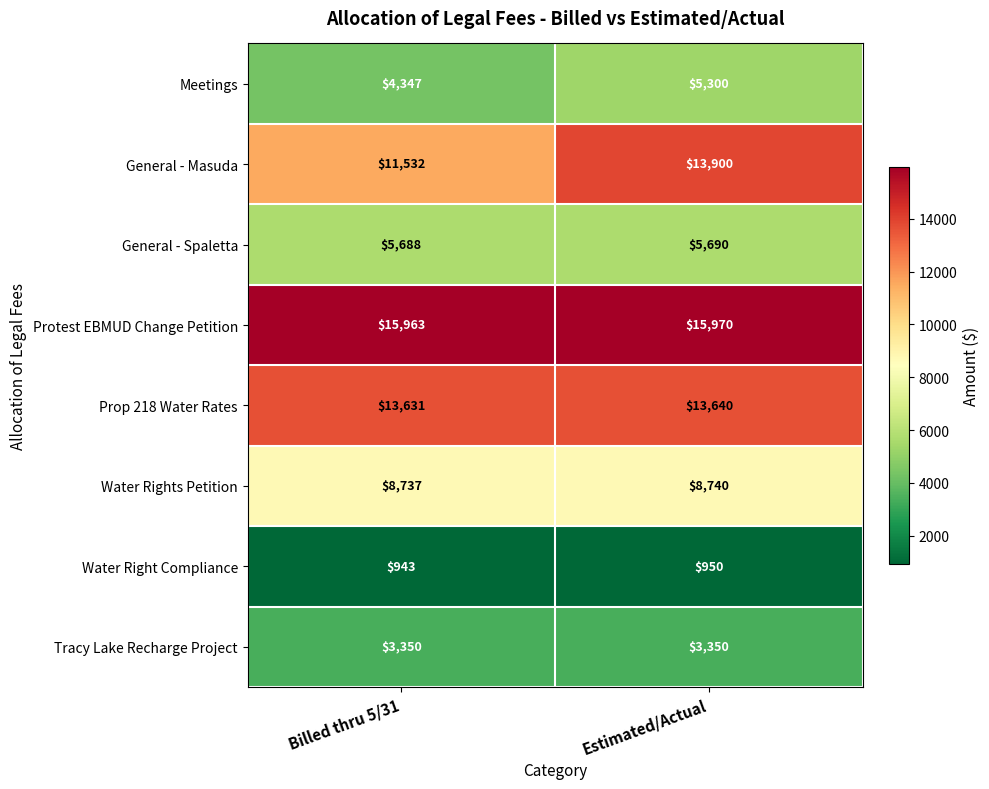

At how many categories does at least one series exceed 13332?

2